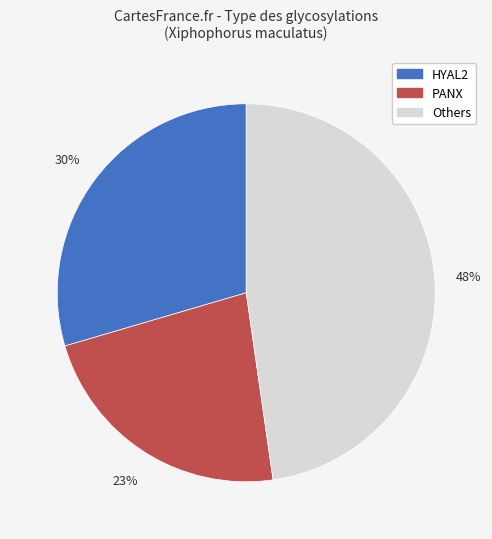

To the nearest percent, what is the average slice percentage?

33%